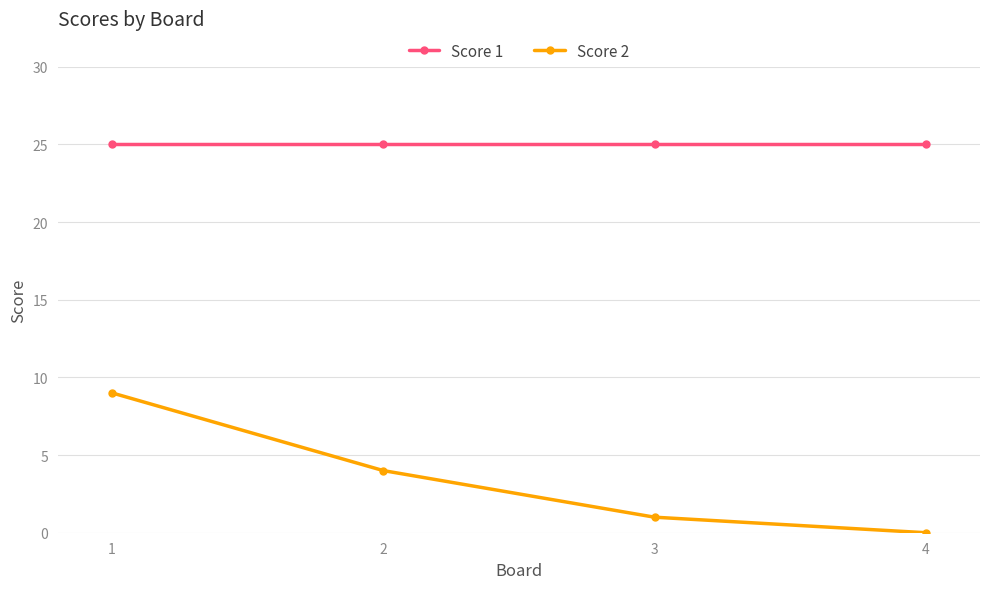

How many categories are shown in the chart?

4